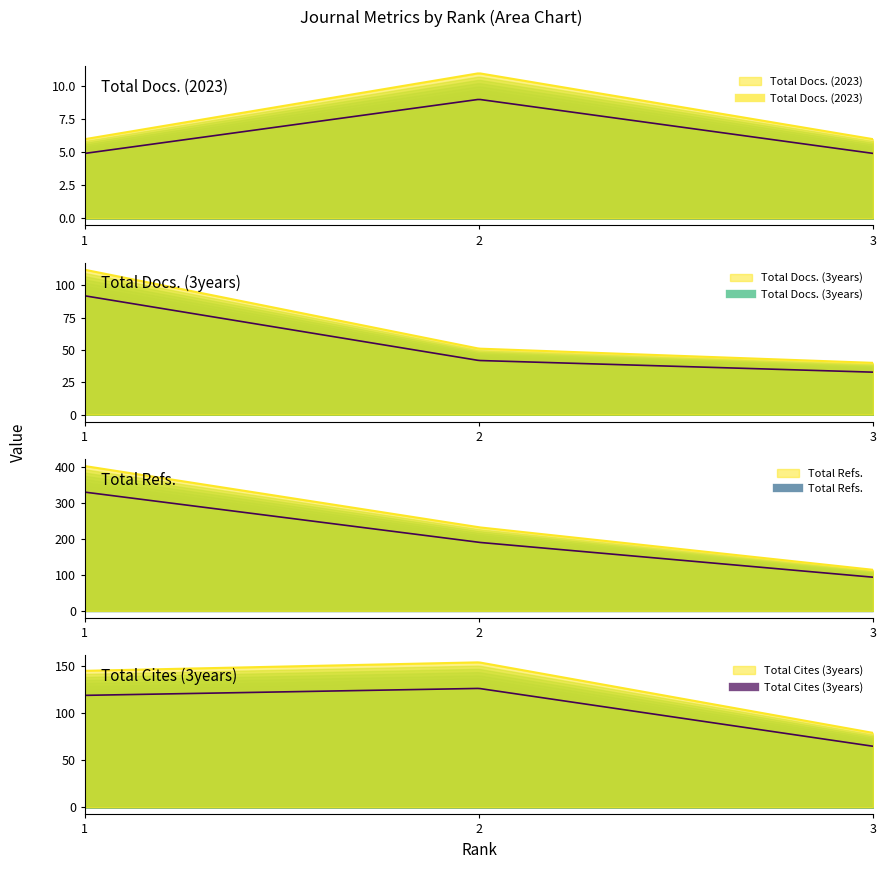

Does the chart display data point markers on the line(s)?

No